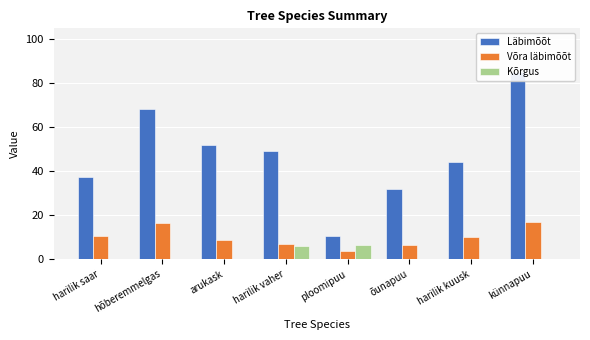

Is the value of Läbimõõt at ploomipuu greater than the value of Kõrgus at künnapuu?

Yes